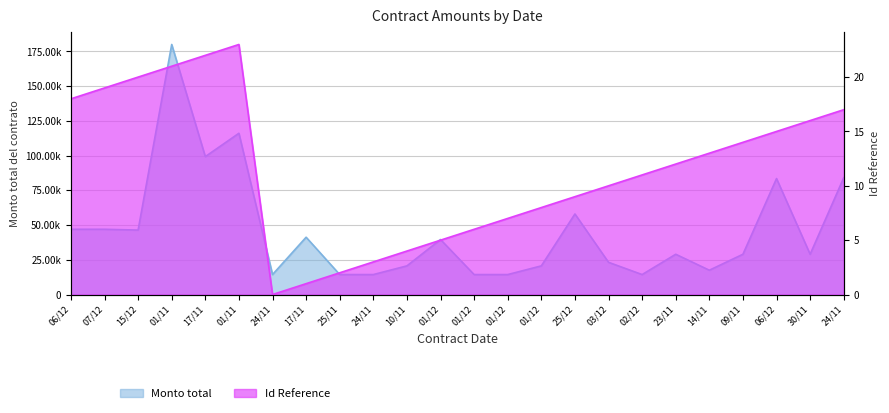

Which has a higher value, 01/11 or 01/12?

01/11